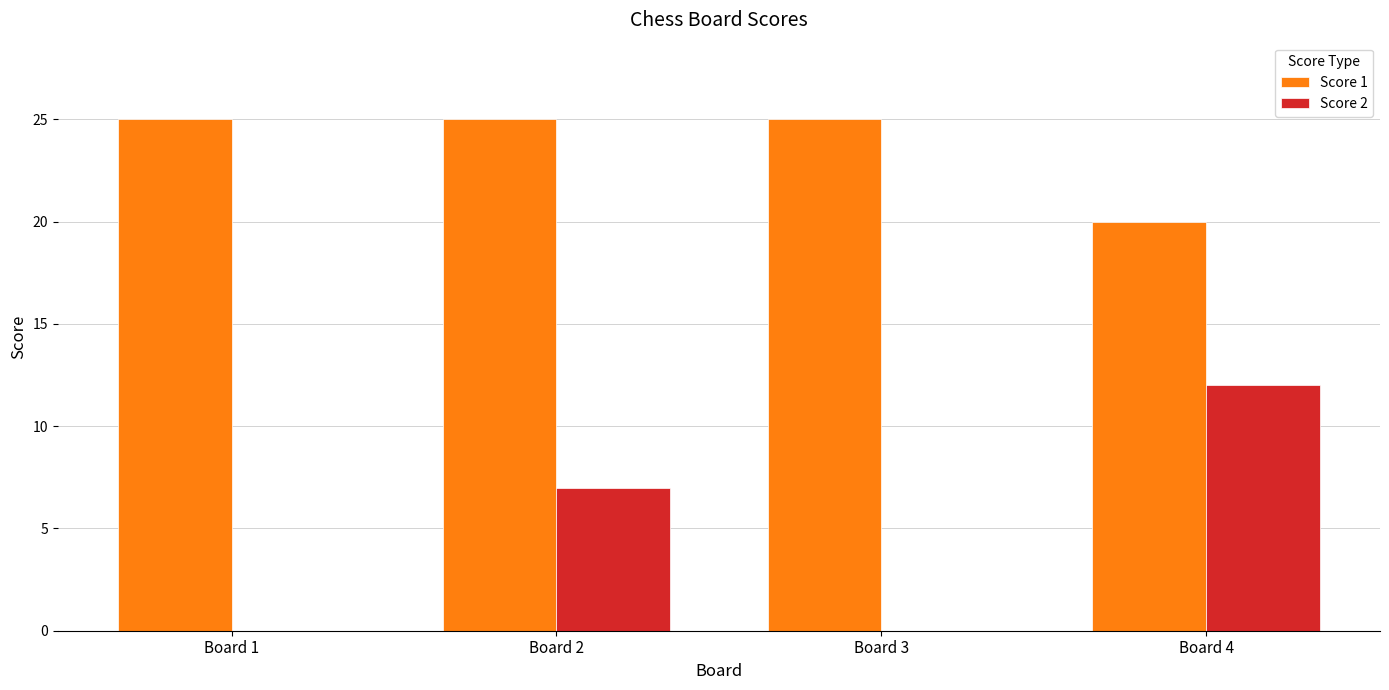

Are the bars horizontal?

No